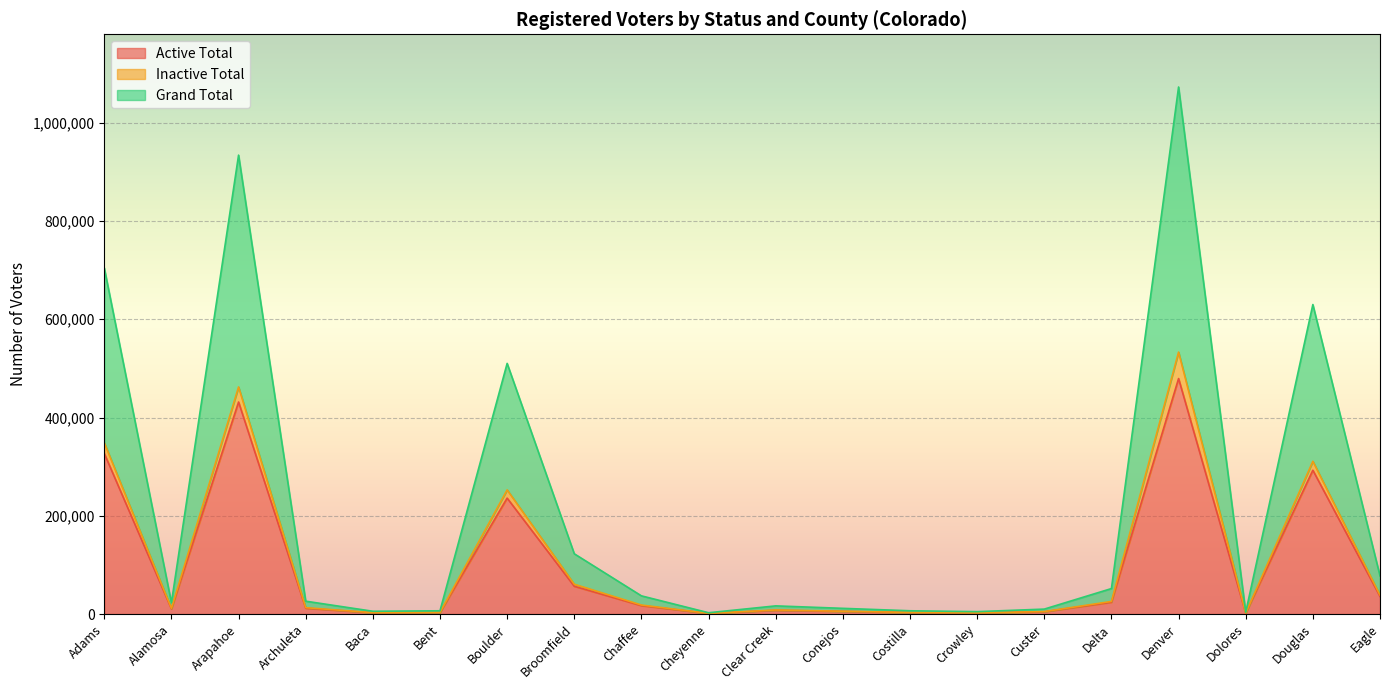

The Grand Total series shows 65688 at Chaffee. True or false?

False